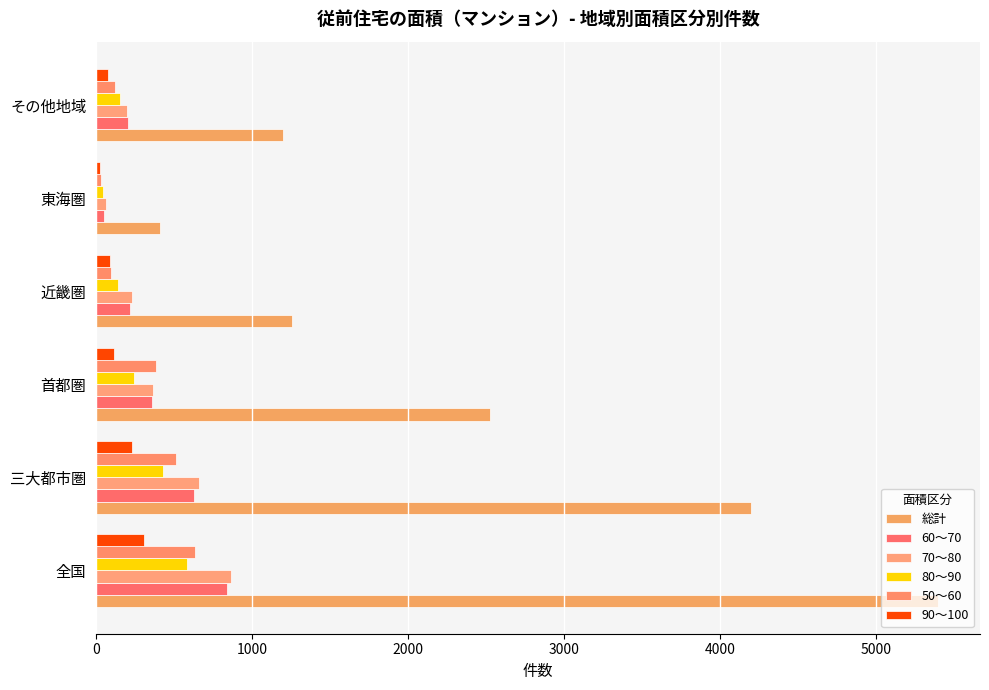

What is the sum of all 90～100 values?

851